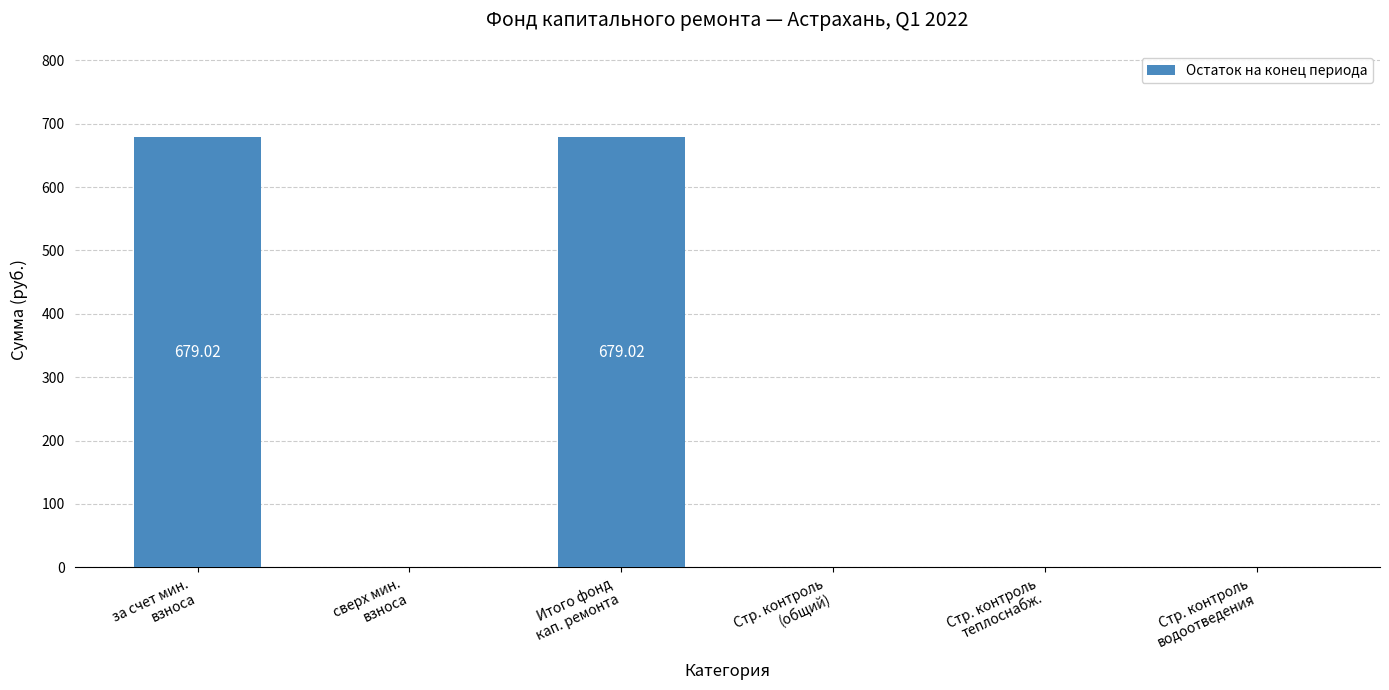

What is the sum of all values?

1358.0